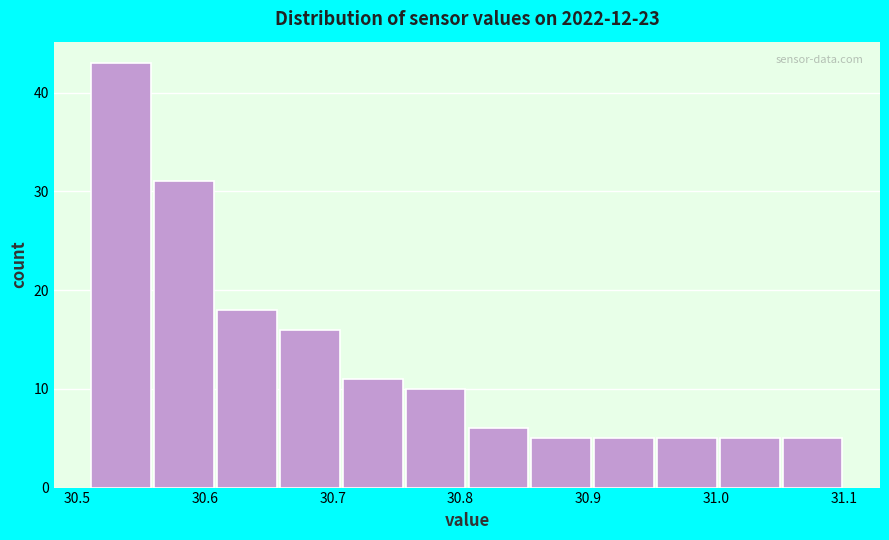

Reading left to right, transcribe this chart: for each bar, give the range it covers on the x-axis and its height. Neither the bar edges nor the heights are printed on the chart, so give them approximately, as read against the axes.

30.51 to 30.56: 43
30.56 to 30.61: 31
30.61 to 30.66: 18
30.66 to 30.71: 16
30.71 to 30.76: 11
30.76 to 30.81: 10
30.81 to 30.85: 6
30.85 to 30.90: 5
30.90 to 30.95: 5
30.95 to 31.00: 5
31.00 to 31.05: 5
31.05 to 31.10: 5